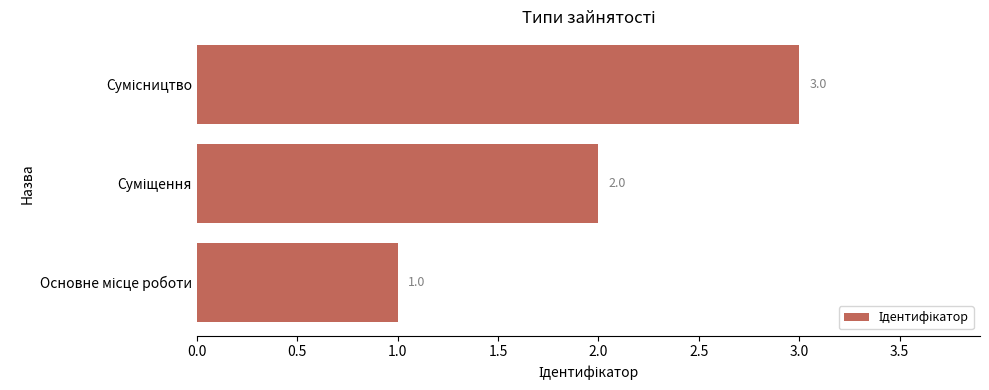

How many values are between 1 and 3?

3